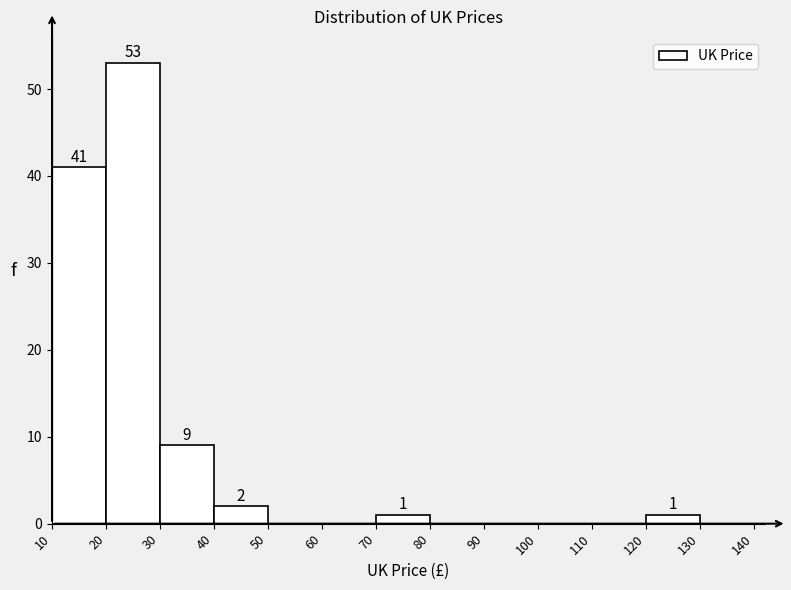

Which range on the x-axis has the tallest bar?

20 to 30